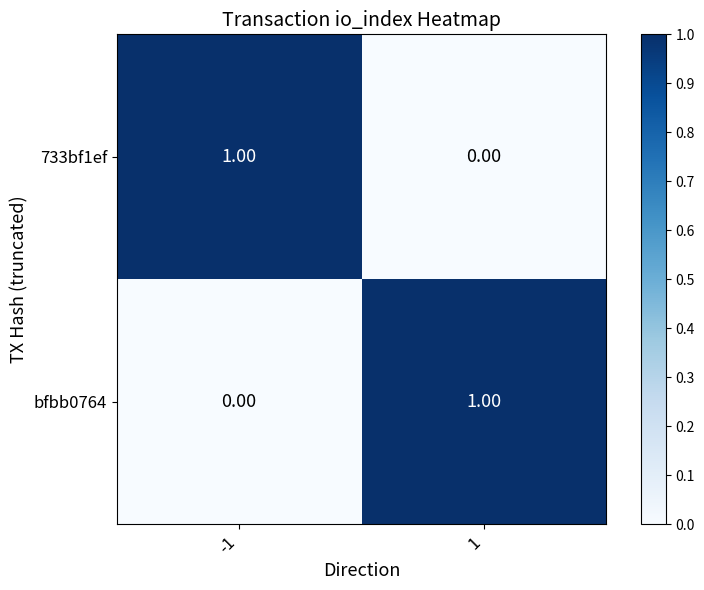

Is the value of 733bf1ef at -1 greater than the value of bfbb0764 at -1?

Yes